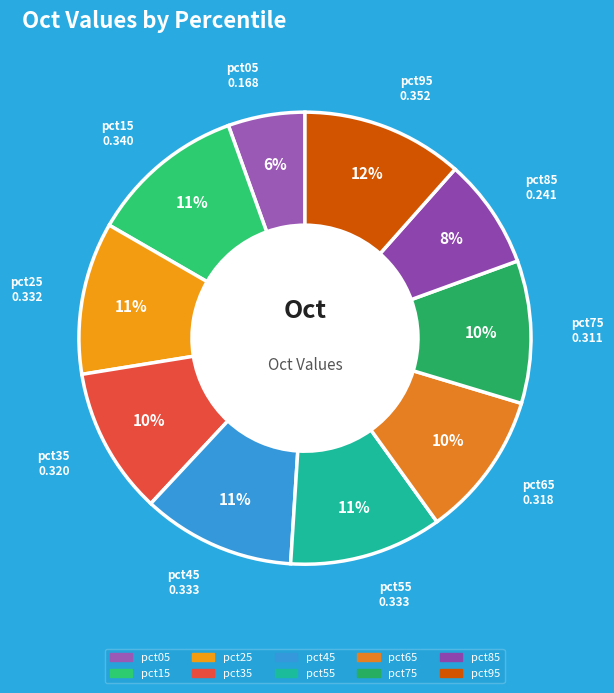

Is pct65 the majority of the pie?

No